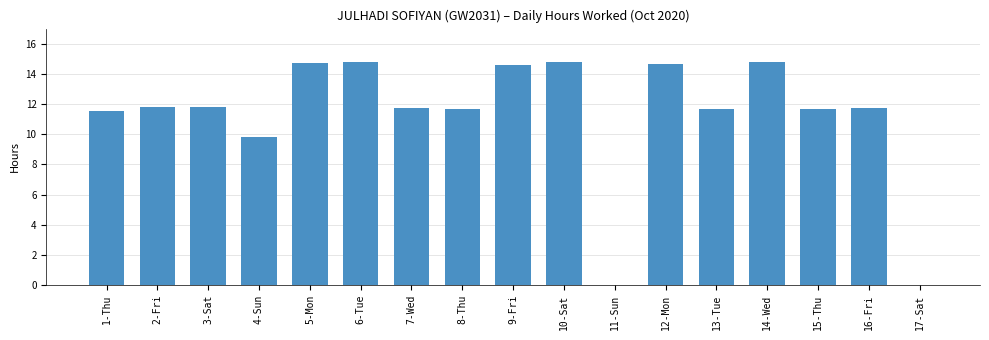

What is the sum of the values at 16-Fri and 5-Mon?

26.4